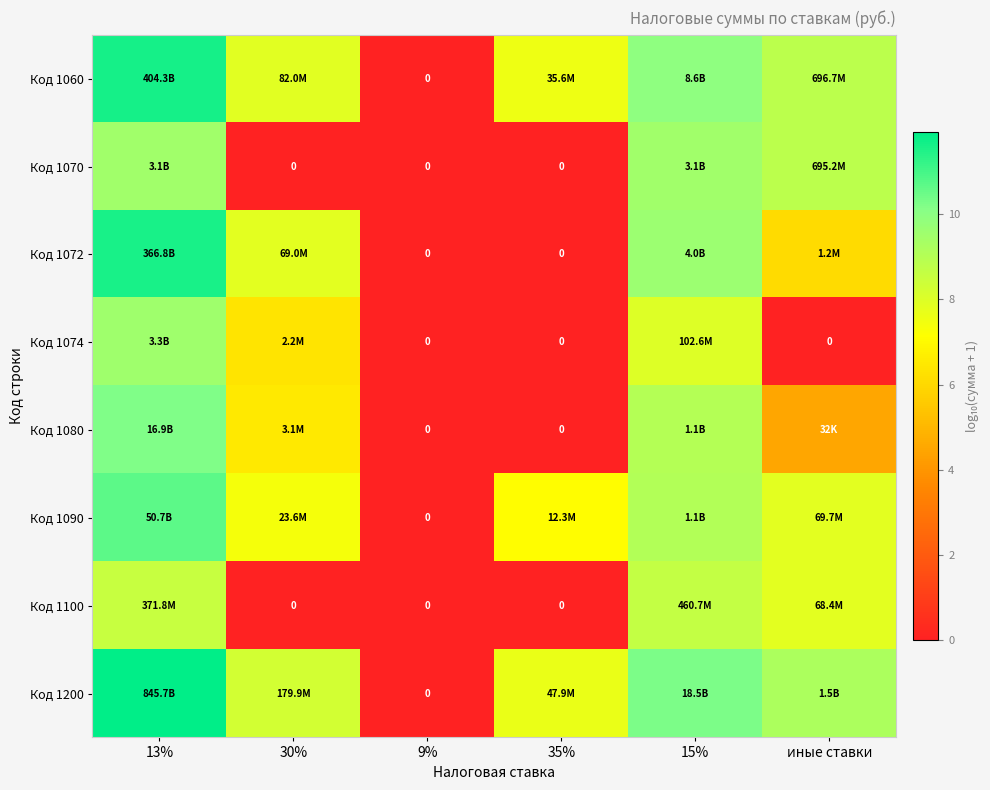

What is the sum of all Код 1070 values?

27.8